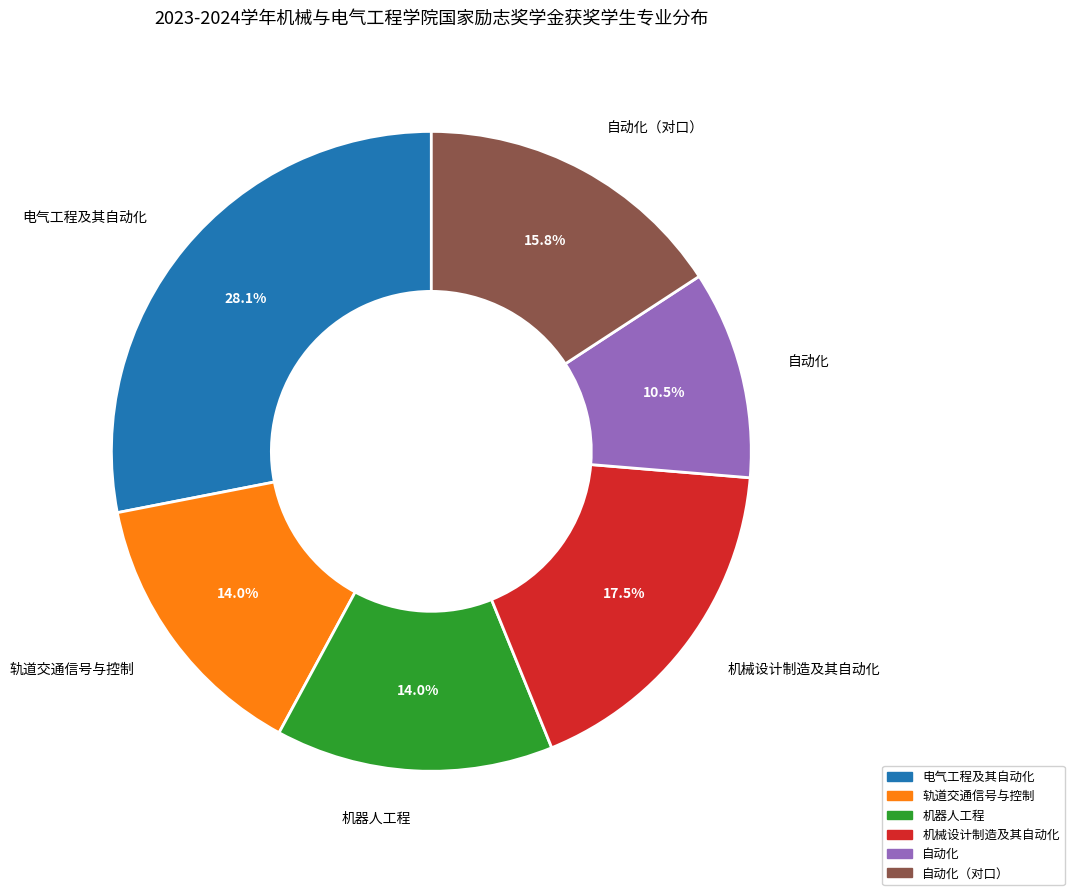

How many slices are in this pie chart?

6